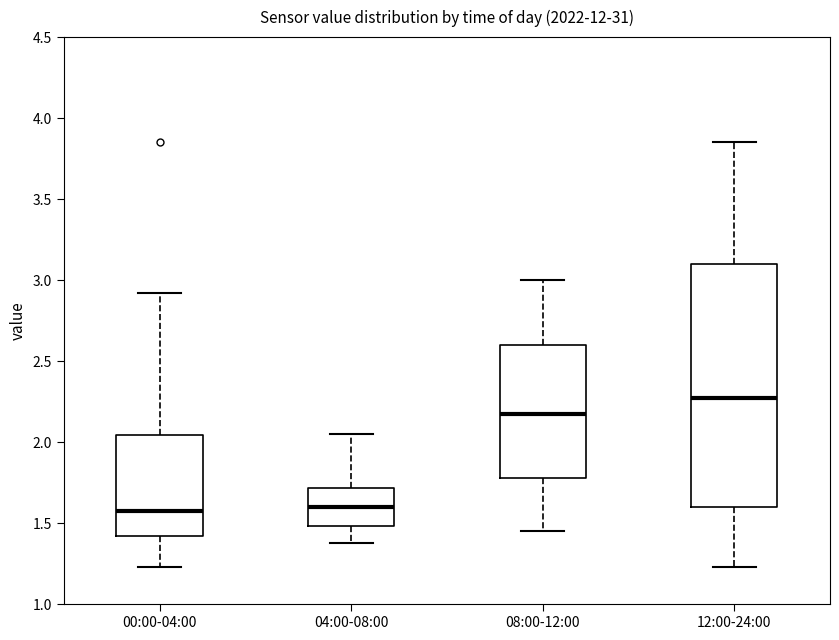

Where is the lower edge of the box for 00:00-04:00 on the y-axis? The values are not printed on the chart, so give them approximately, as read against the axis.

1.40